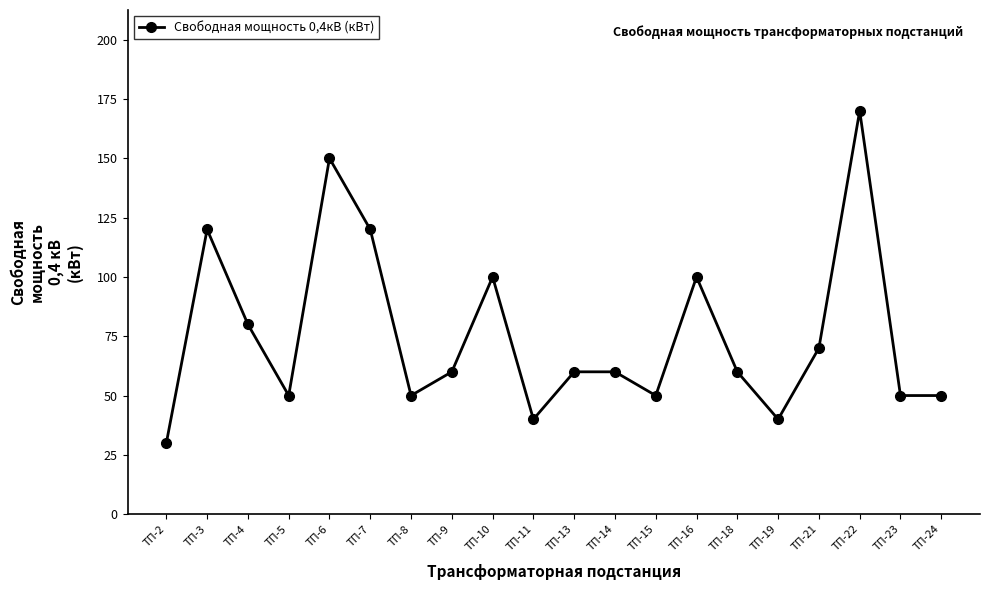

How many series are shown in this chart?

1